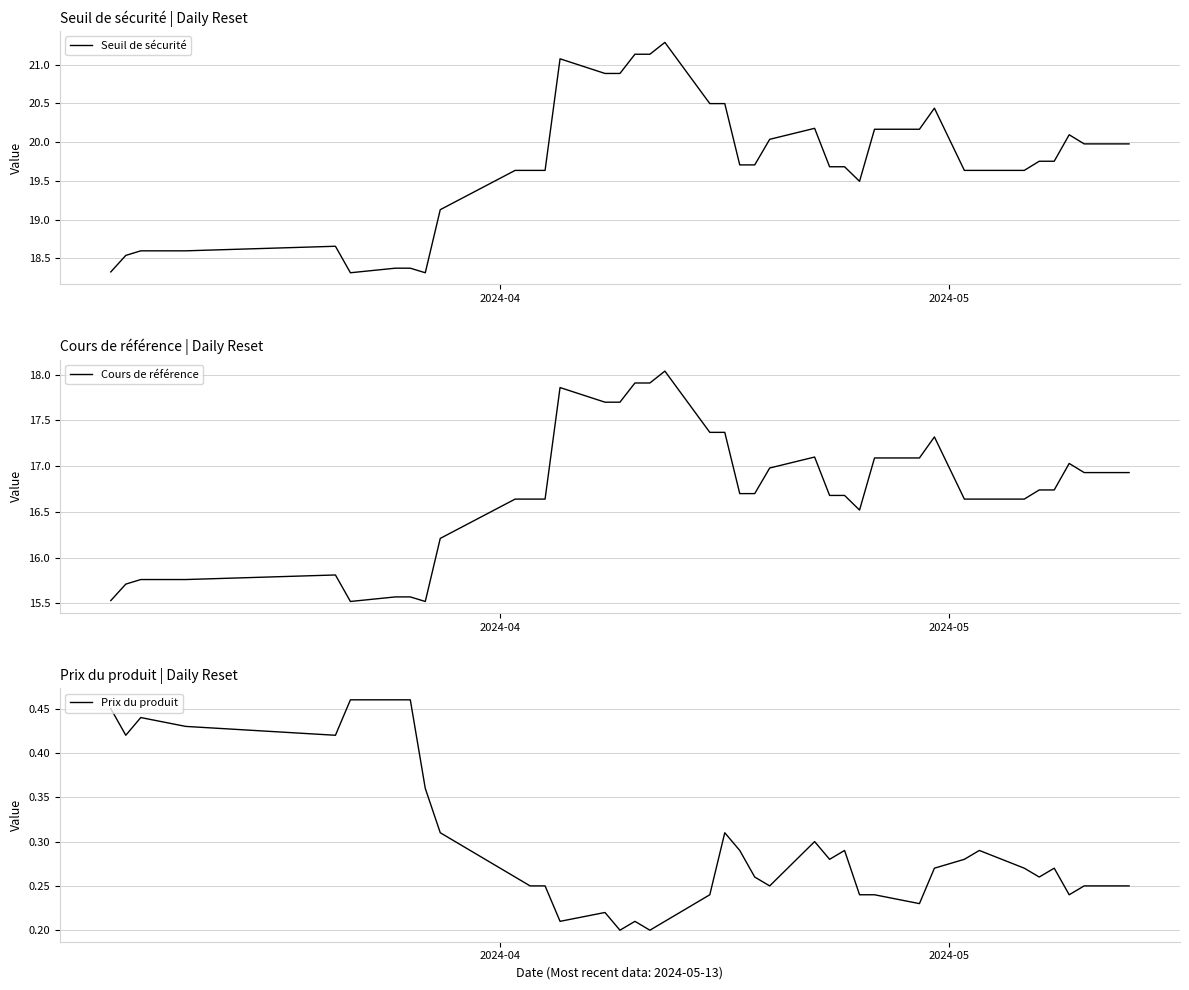

True or false: Cours de référence and Seuil de sécurité cross at least once.

False